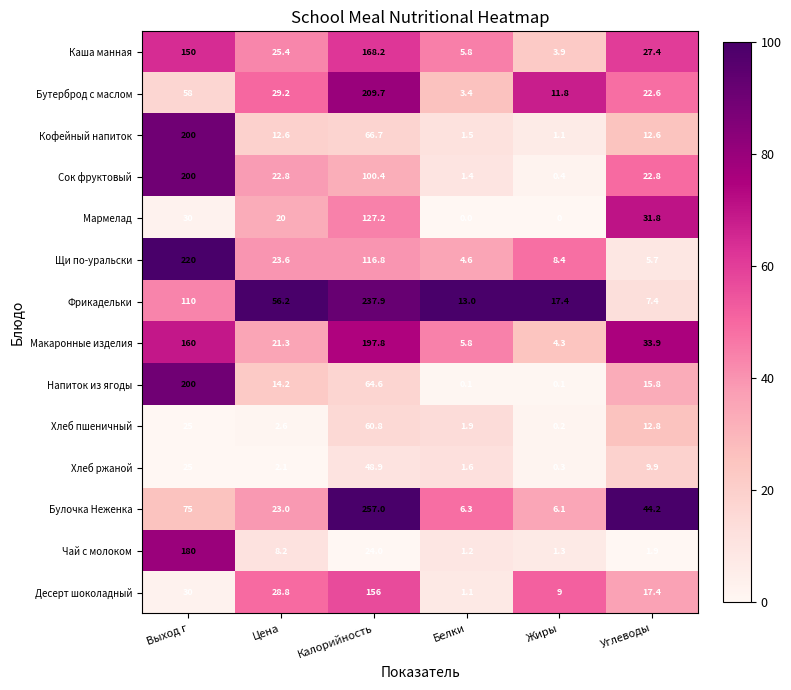

At Калорийность, list the series in order from smallest to largest.

Чай с молоком, Хлеб ржаной, Хлеб пшеничный, Напиток из ягоды, Кофейный напиток, Сок фруктовый, Щи по-уральски, Мармелад, Десерт шоколадный, Каша манная, Макаронные изделия, Бутерброд с маслом, Фрикадельки, Булочка Неженка